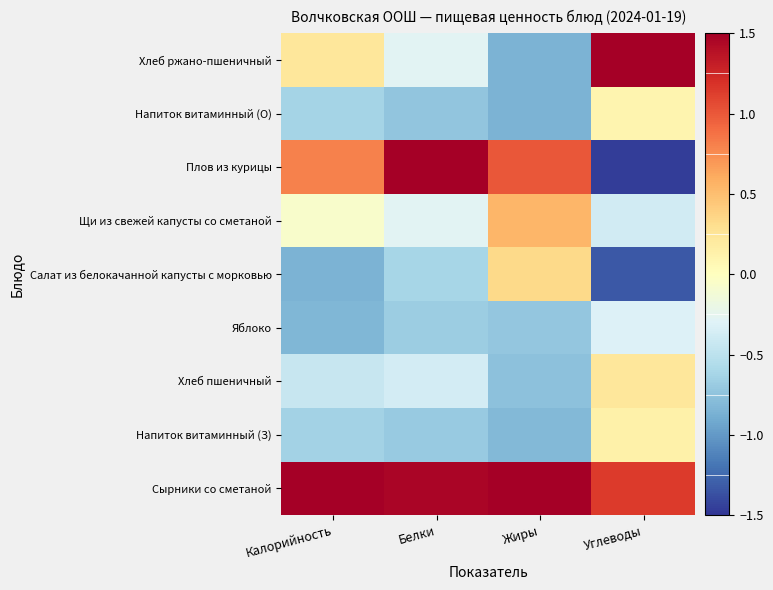

At how many categories does at least one series exceed 1?

4